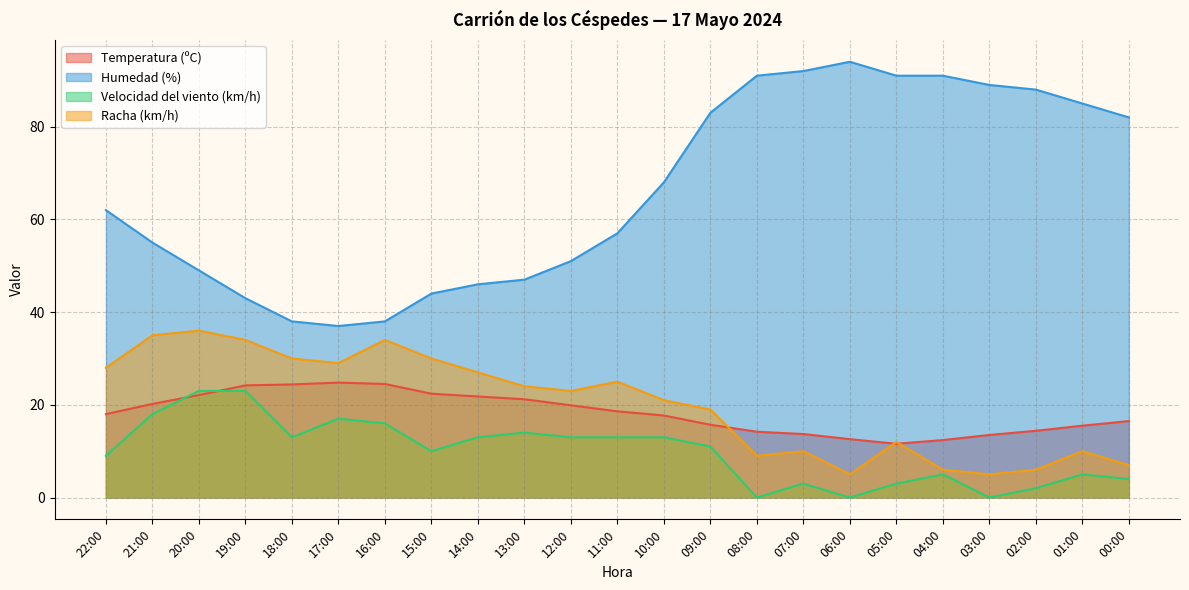

List the labels in order of Temperatura (ºC) value, smallest first.

05:00, 04:00, 06:00, 03:00, 07:00, 08:00, 02:00, 01:00, 09:00, 00:00, 10:00, 22:00, 11:00, 12:00, 21:00, 13:00, 14:00, 20:00, 15:00, 19:00, 18:00, 16:00, 17:00